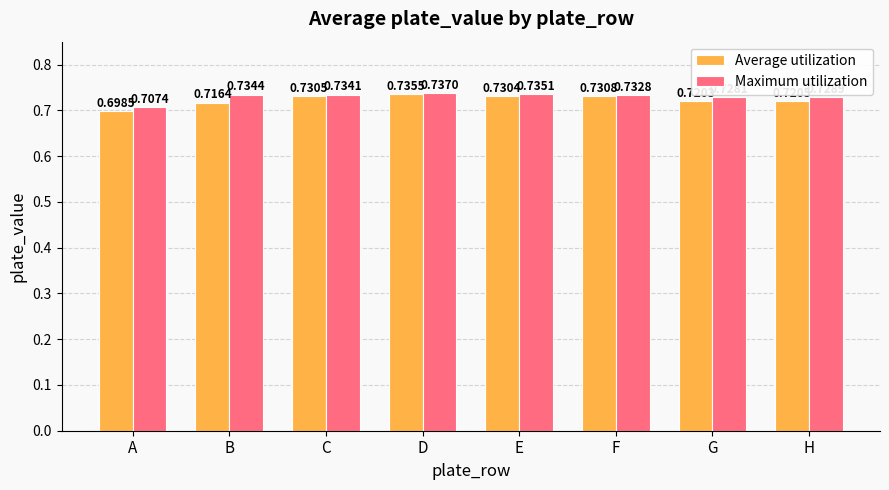

Which series has the largest total across all categories?

Maximum utilization